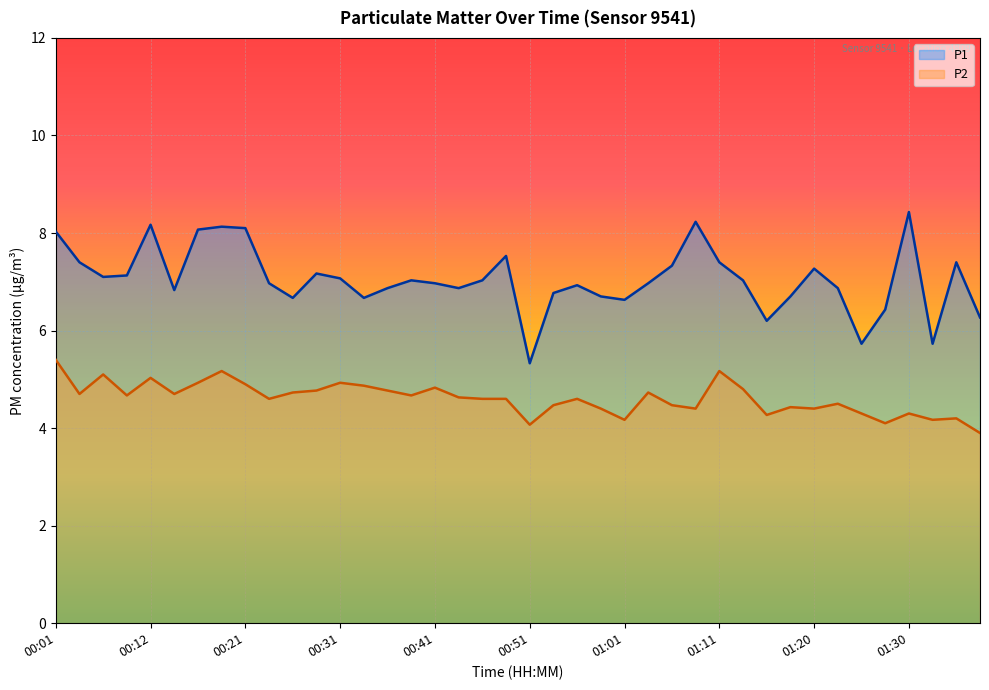

Rank the series by their average value, from highest to lowest.

P1, P2